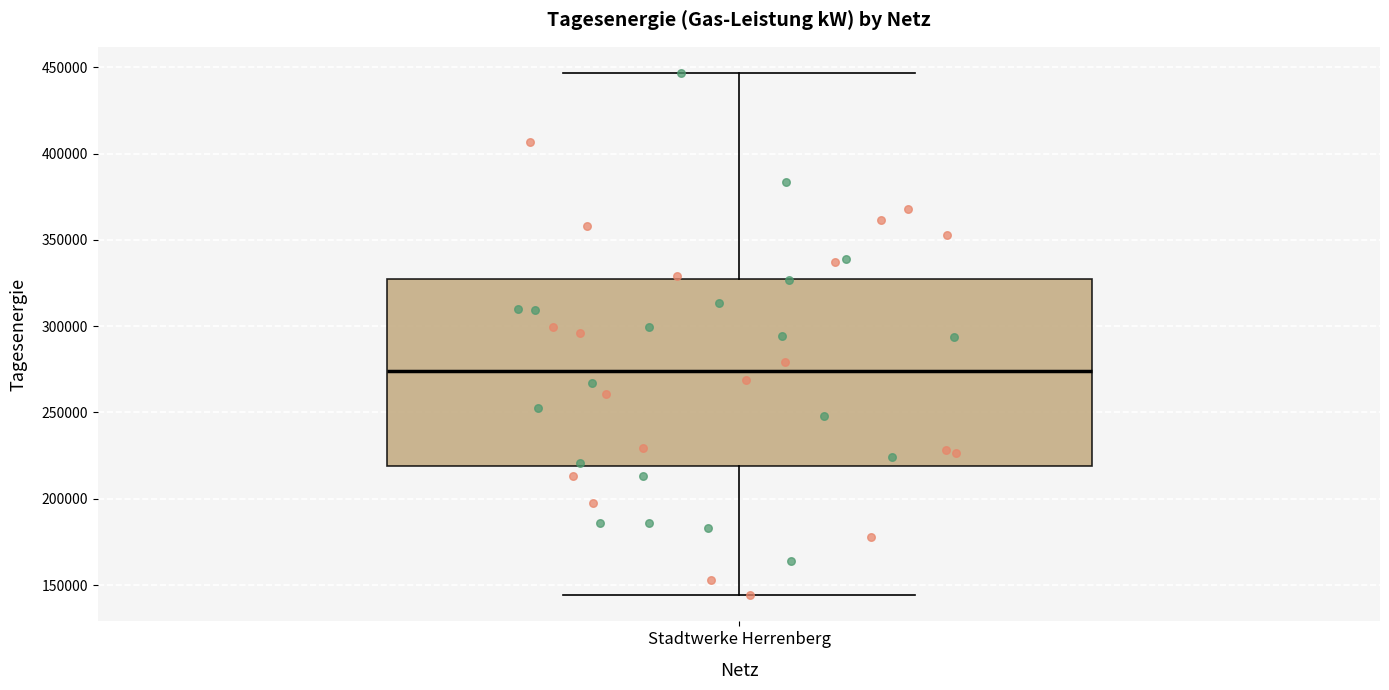

Read this box plot against the y-axis: the position of the median line, the range covered by the box, and the ends of both whiskers. The values are not printed on the chart, so give them approximately, as read against the axis.

median 275000, box 220000 to 325000, whiskers 145000 to 445000